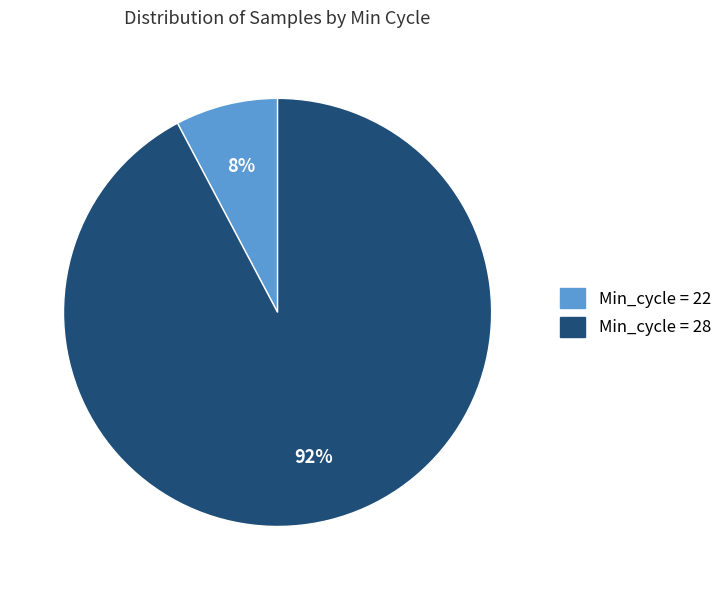

To the nearest percent, what is the average slice percentage?

50%